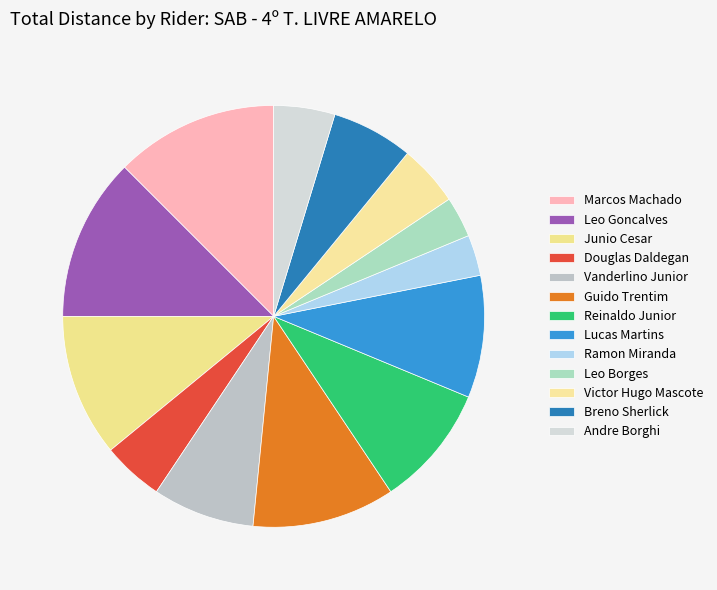

To the nearest percent, what is the difference between the largest and smallest slice percentages?

9%